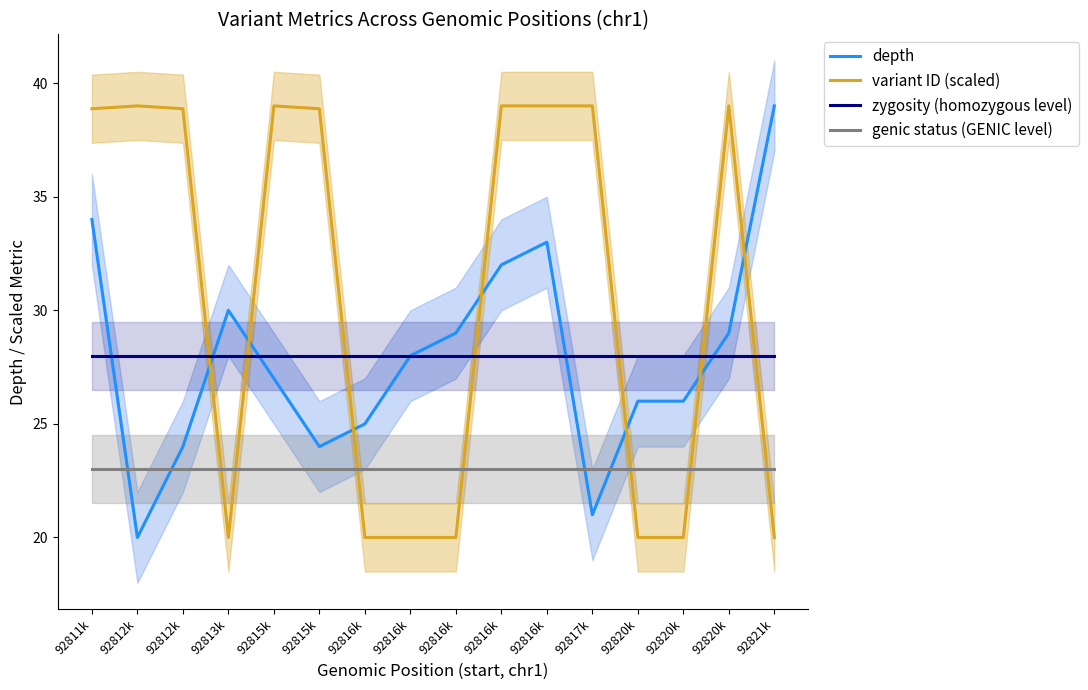

True or false: depth has more than 0 points higher than both neighbors.

True